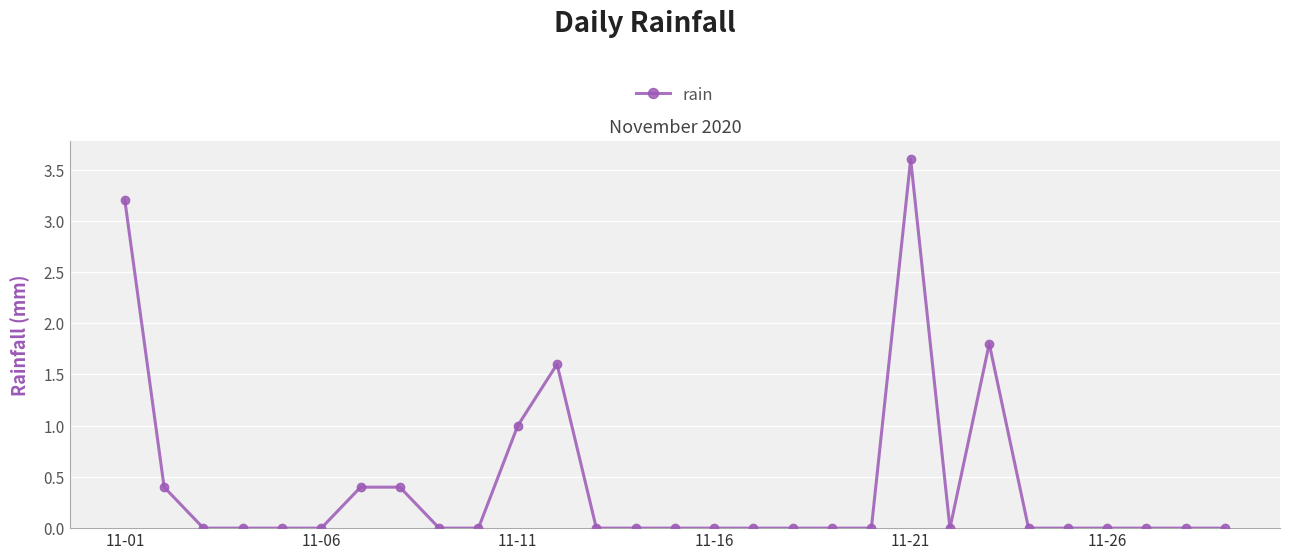

What is the greatest value displayed?

3.6